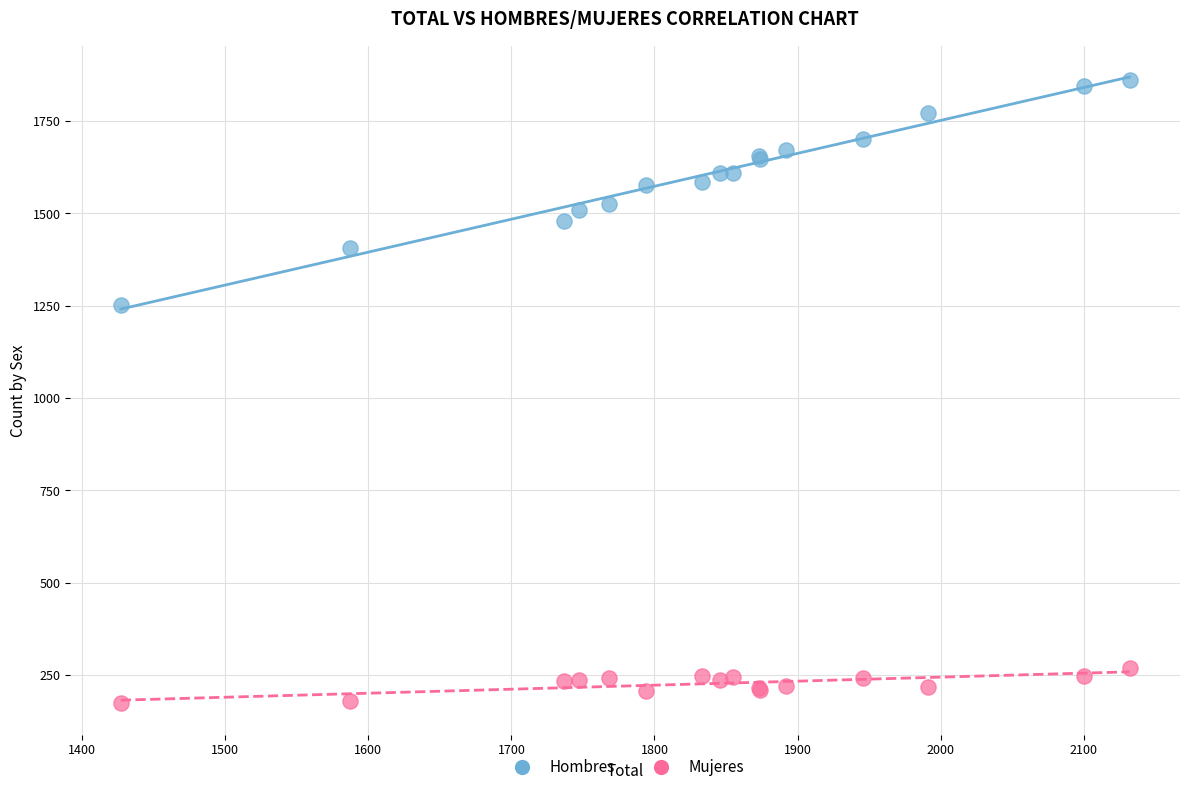

Which series contains the highest Y value?

Hombres